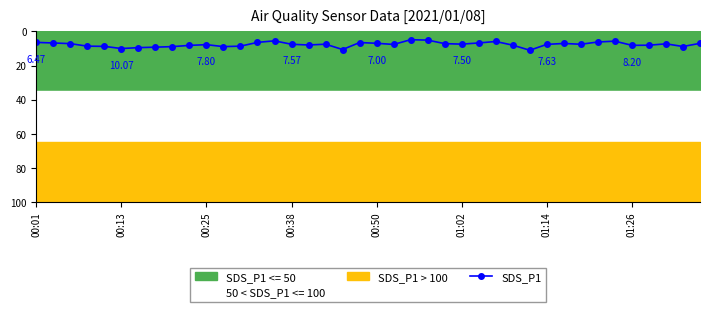

What is the difference between the values at 33 and 14?

0.7